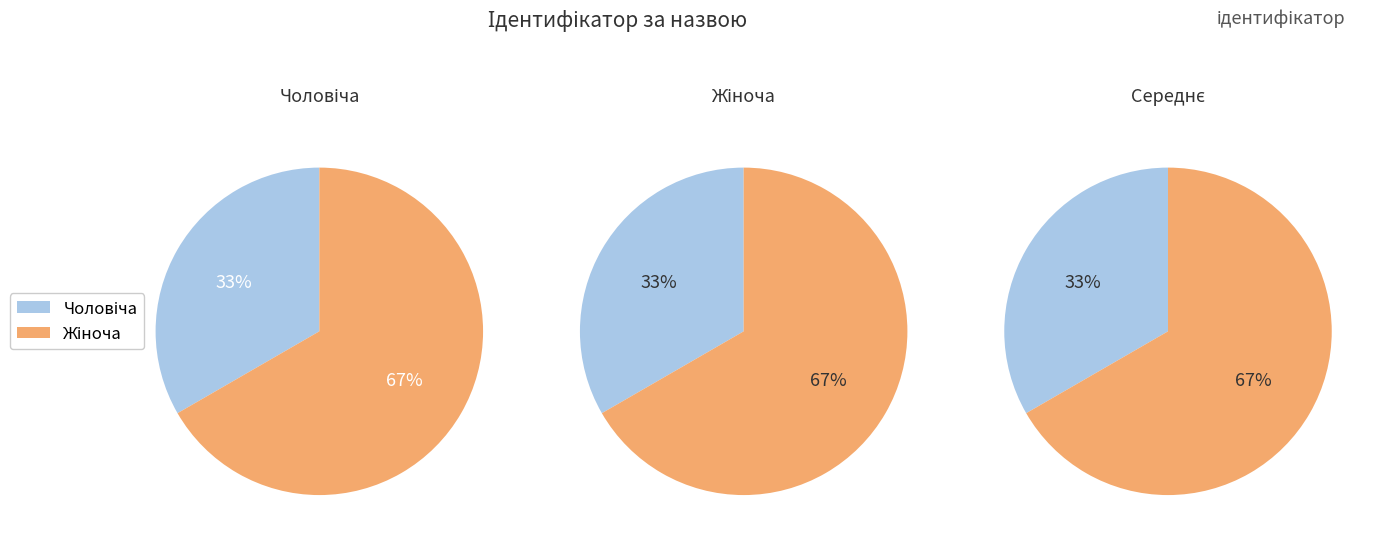

To the nearest percent, what portion does Жіноча represent?

67%